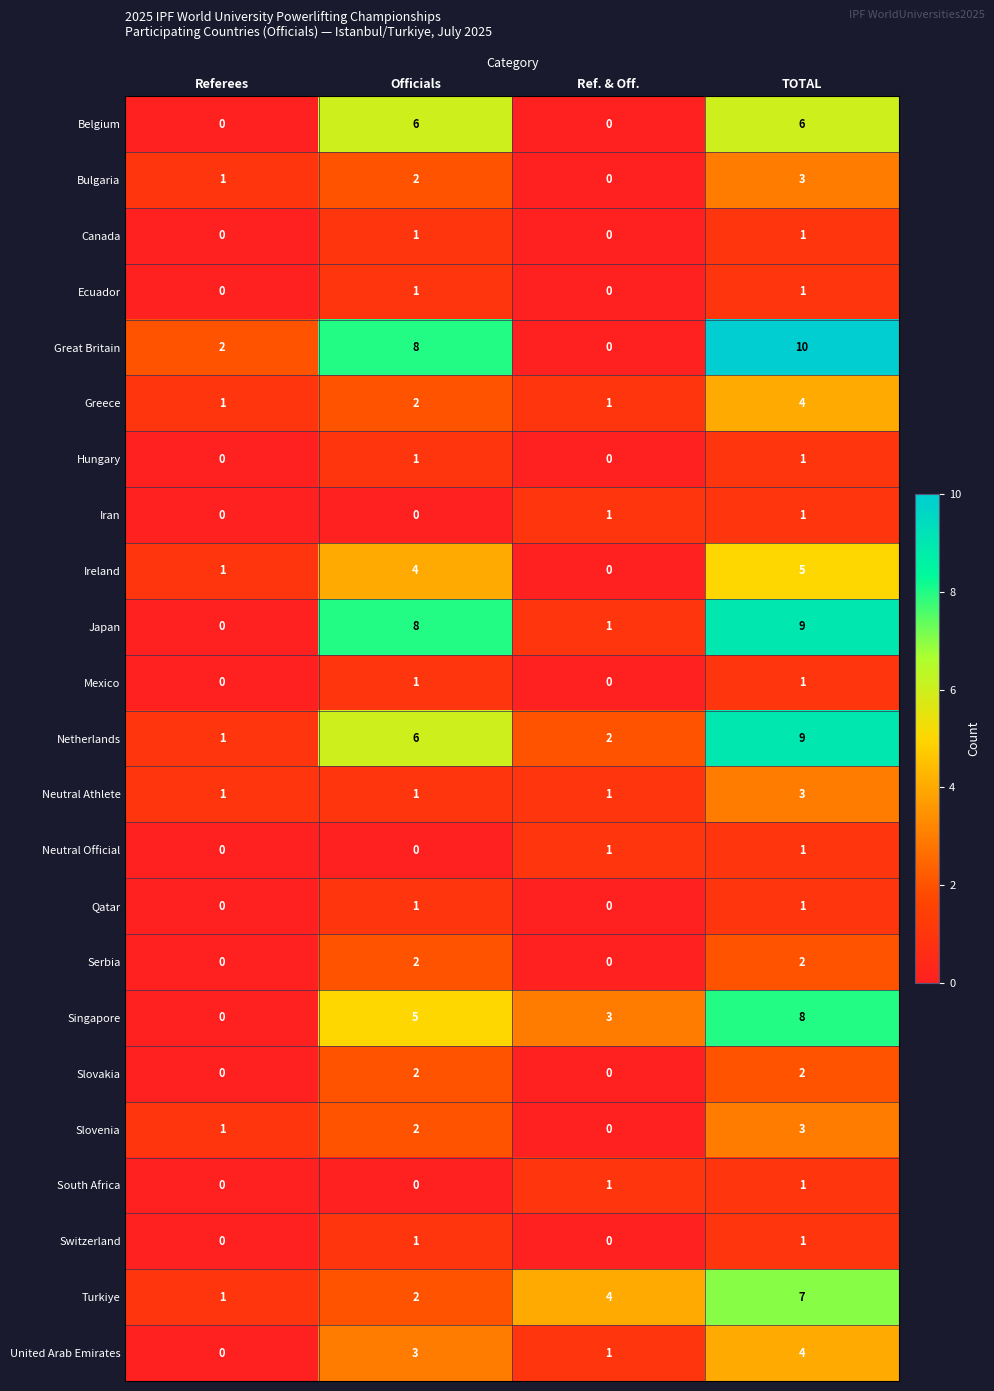

Rank the categories by Turkiye value from lowest to highest.

Referees, Officials, Ref. & Off., TOTAL